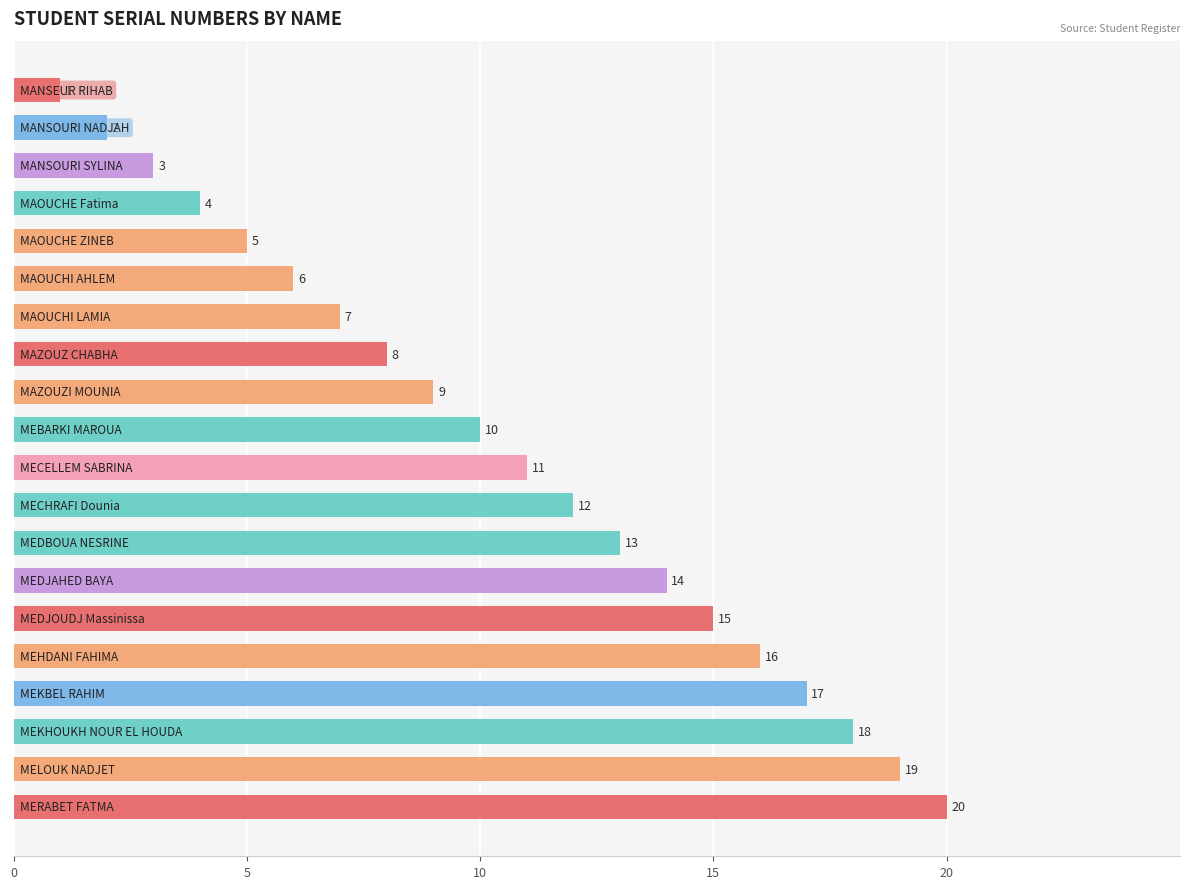

What is the difference between the maximum and minimum values?

19